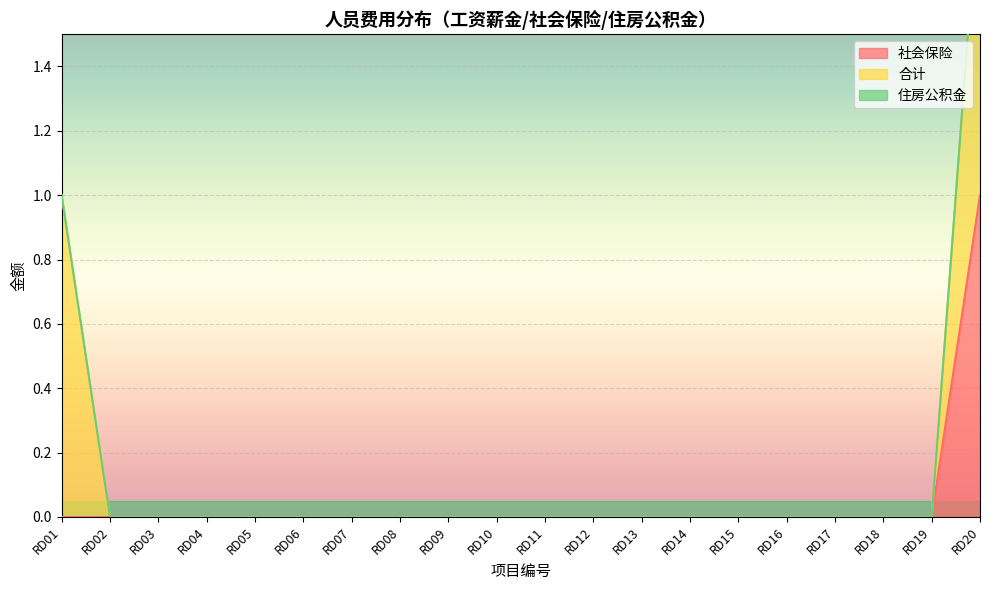

True or false: 合计 has a value of 0 at RD14.

False